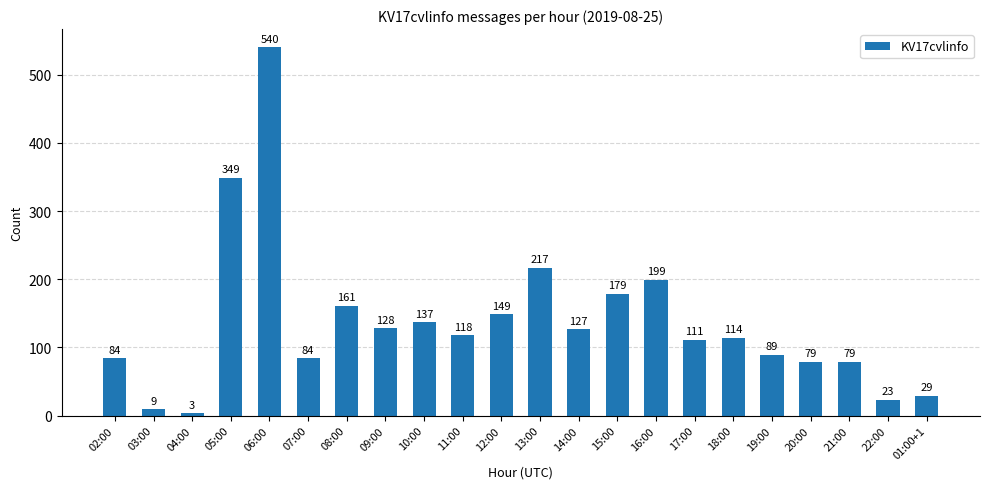

What is the approximate value at 01:00+1, to the nearest 50?

50